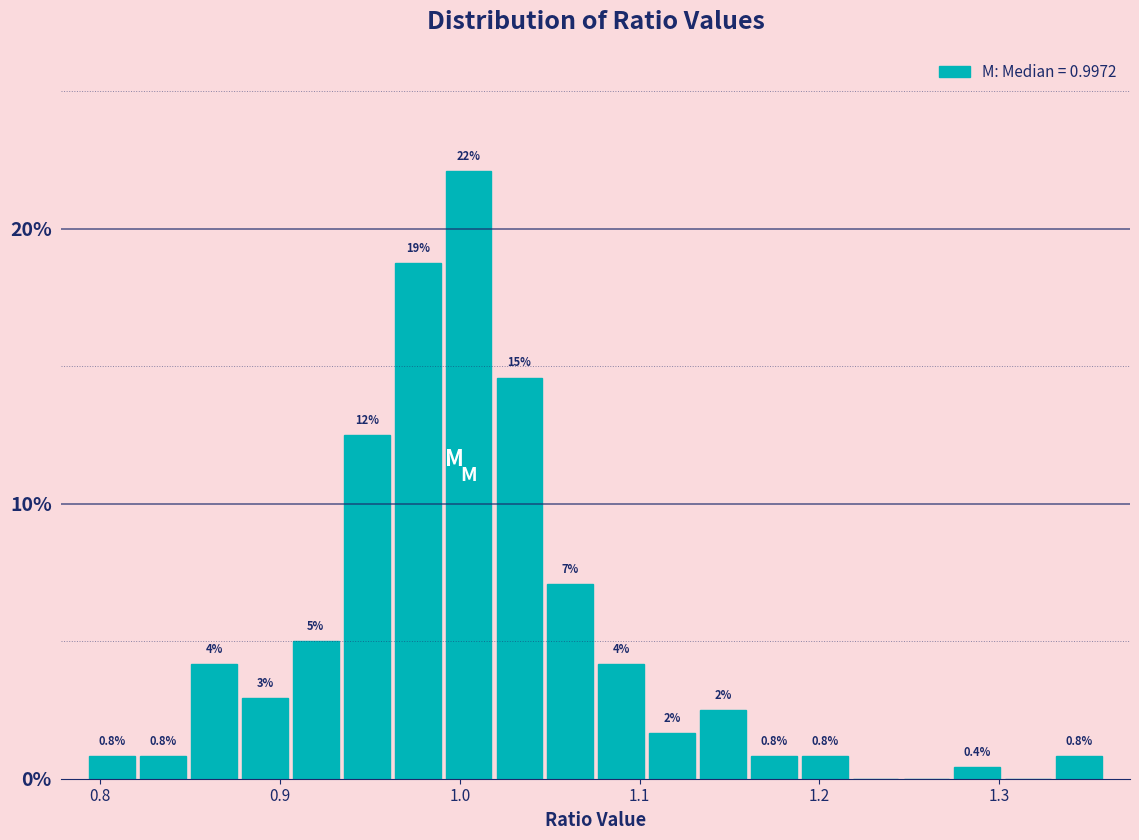

Around what value on the x-axis is the tallest bar? Give the approximate position of its centre, as read against the axis.

1.00